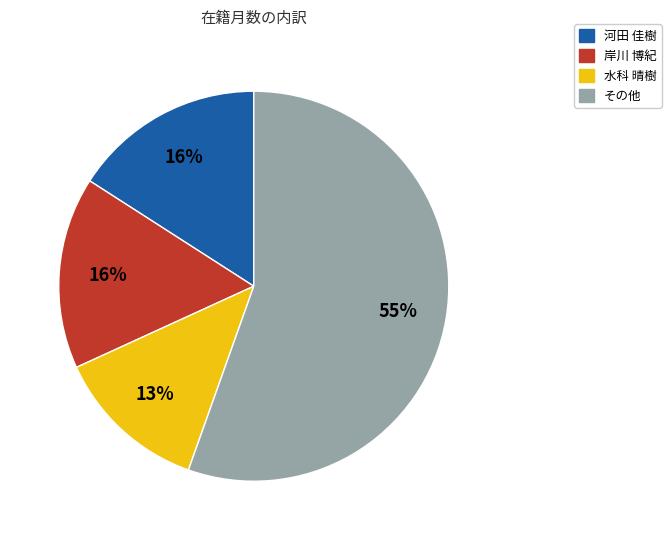

To the nearest percent, what is the average slice percentage?

25%